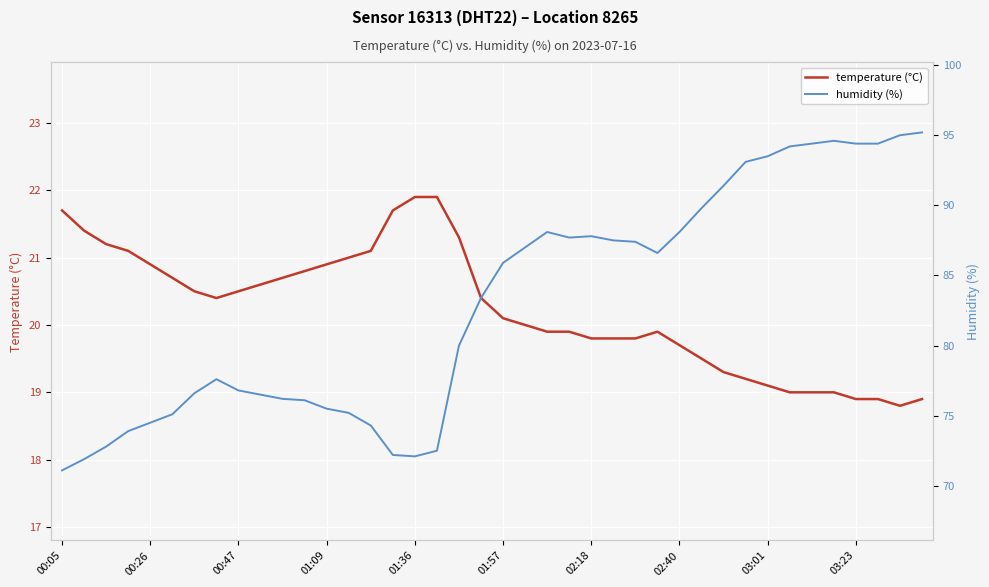

True or false: humidity (%) and temperature (°C) cross at least once.

False